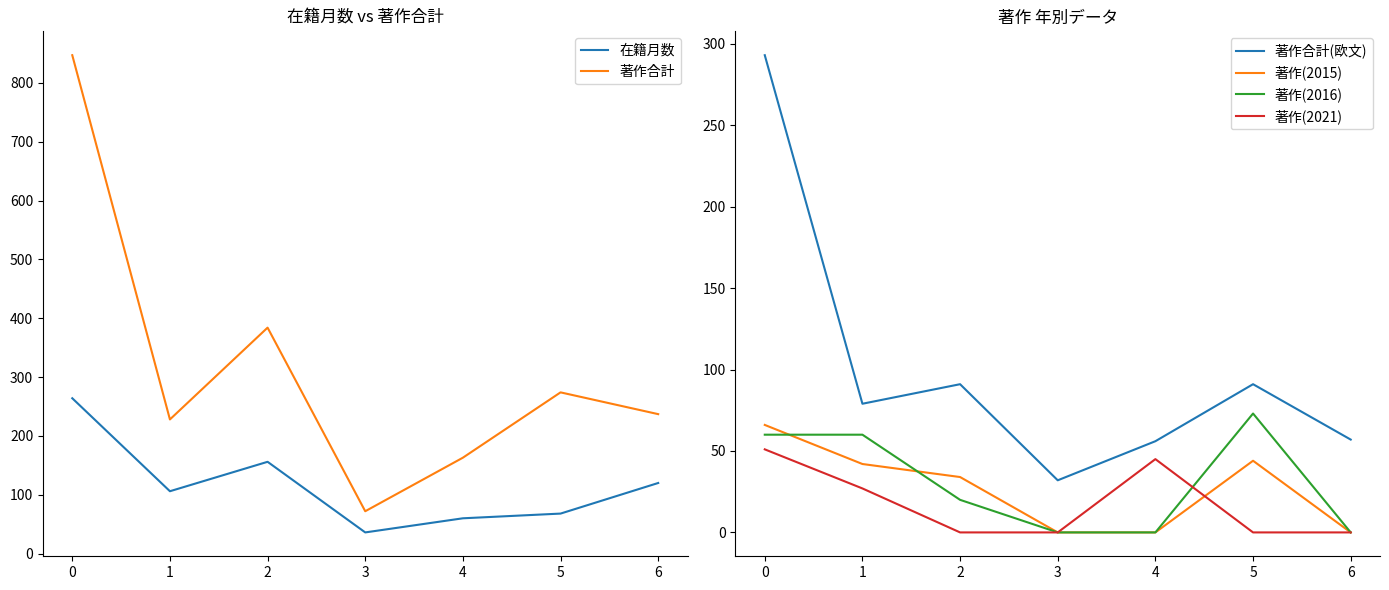

True or false: 在籍月数 and 著作(2021) intersect in this chart.

False